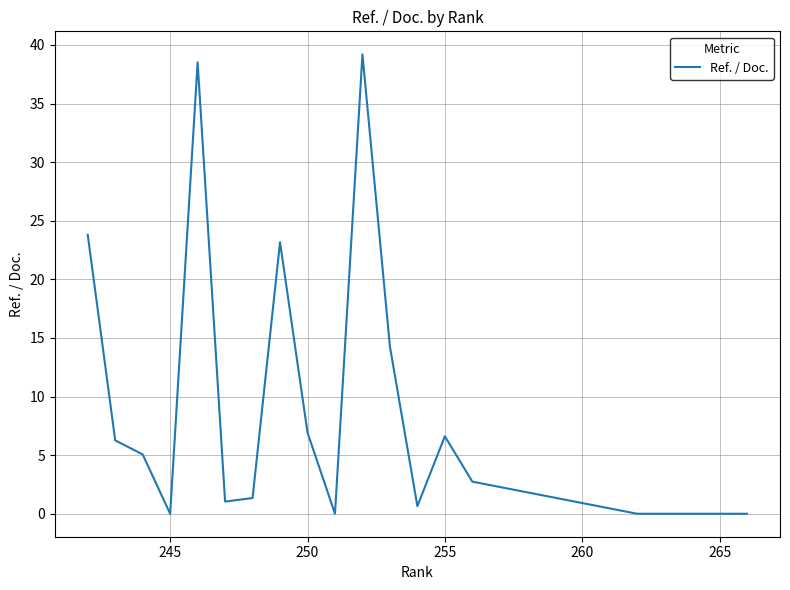

How many series are shown in this chart?

1